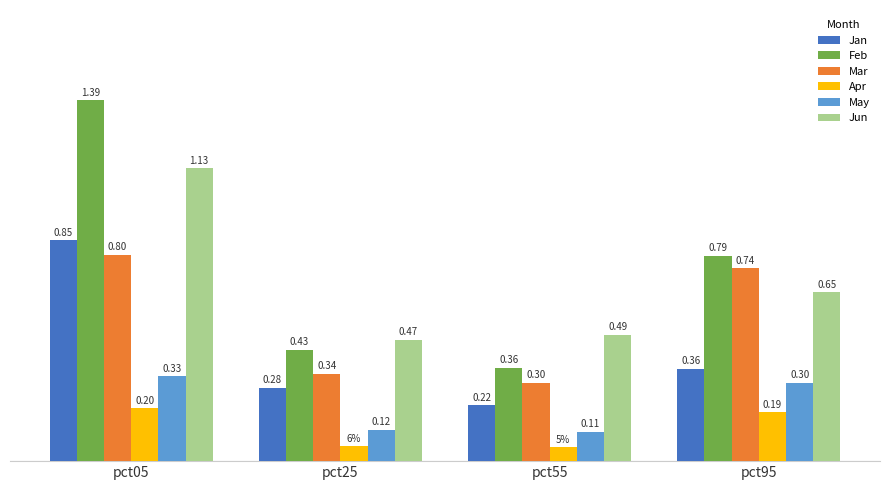

Is the value of Apr at pct05 greater than the value of Jan at pct55?

No